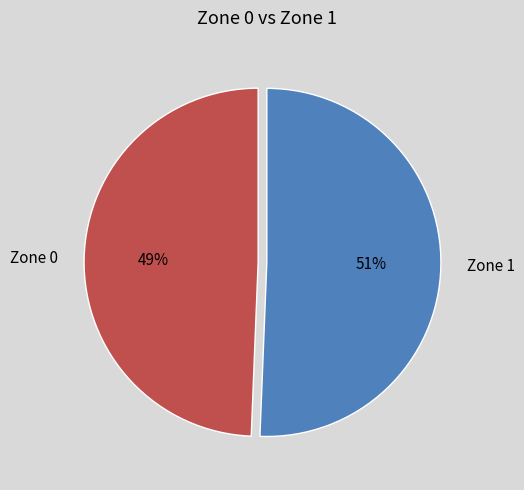

Does Zone 0 account for over 50% of the chart?

No